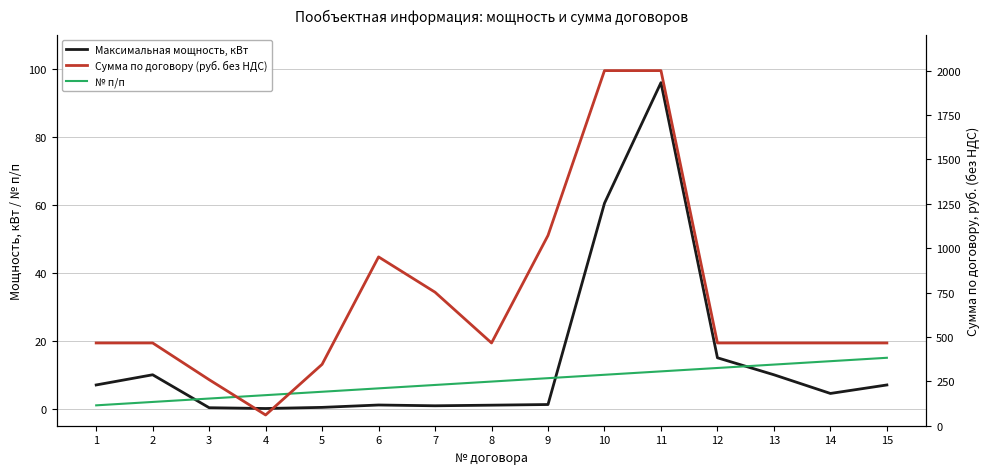

Is the value of Максимальная мощность, кВт at 11 greater than the value of № п/п at 14?

Yes